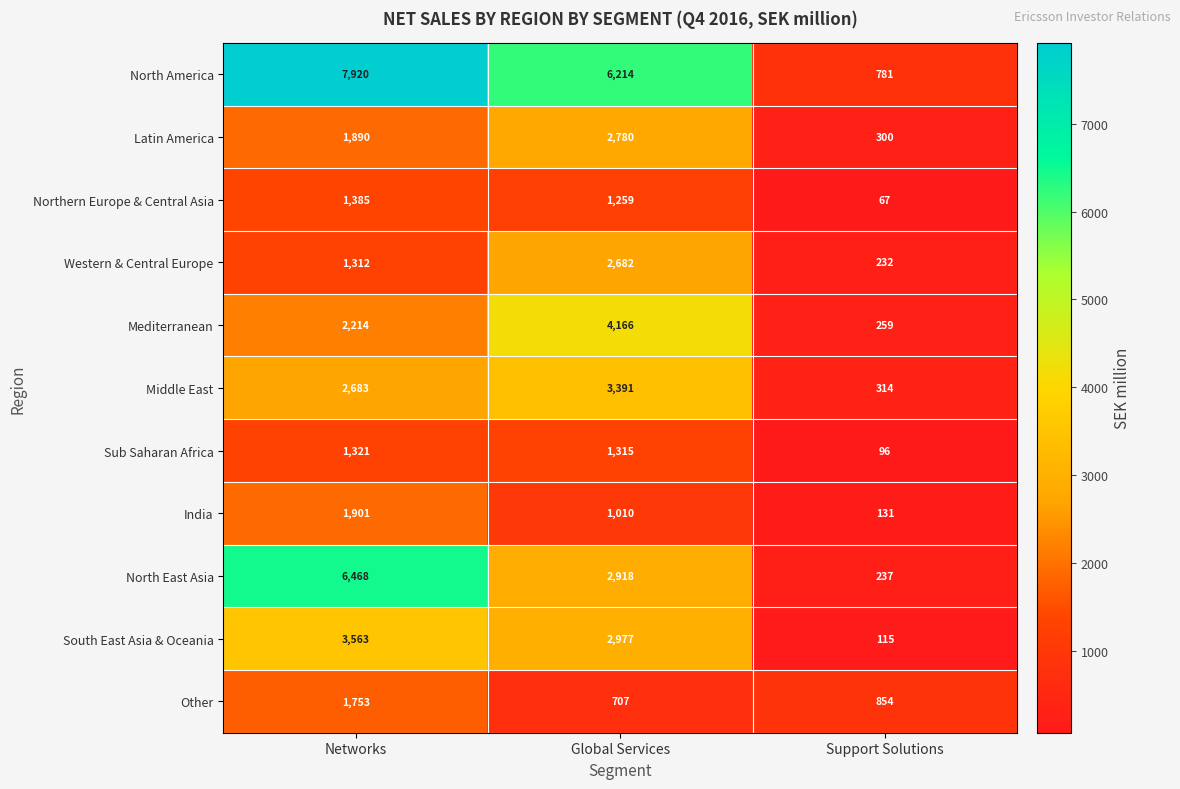

Which series has the largest range (max minus min)?

North America